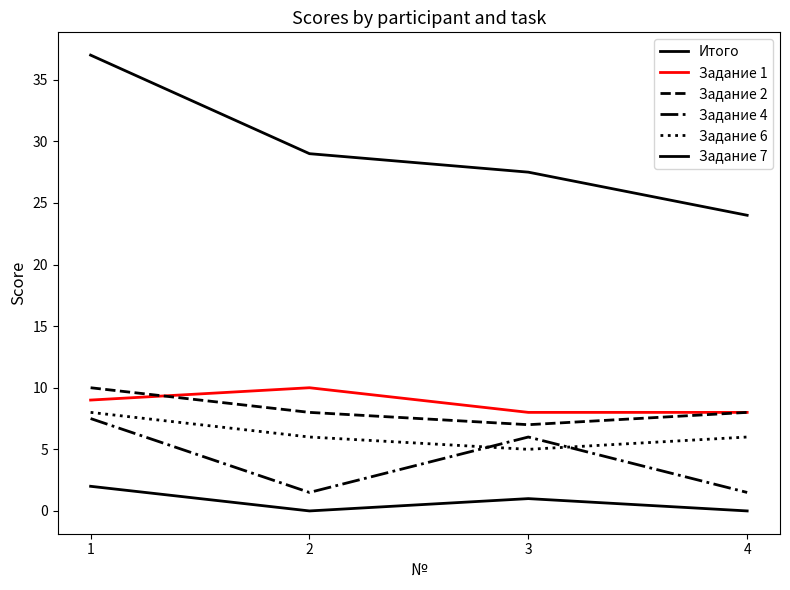

What is the total value across all series at 2?

54.5